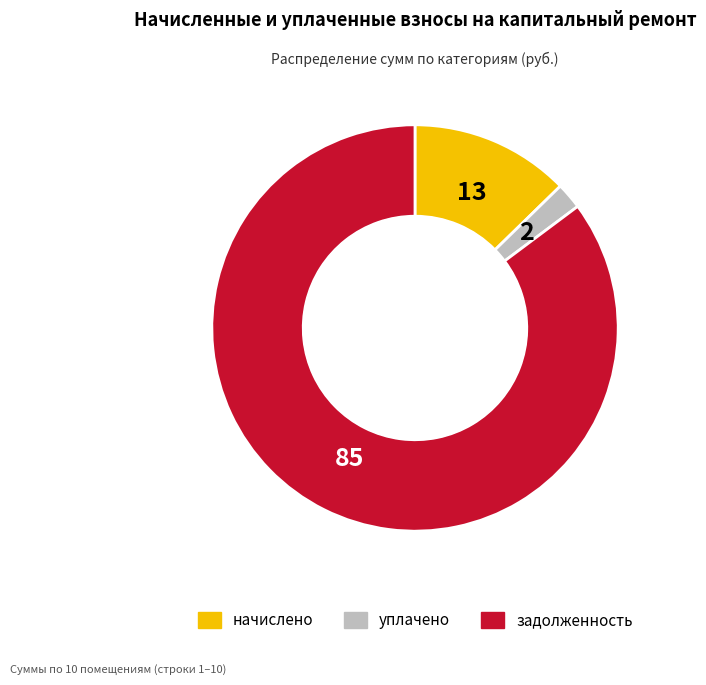

Count the number of slices in the pie.

3